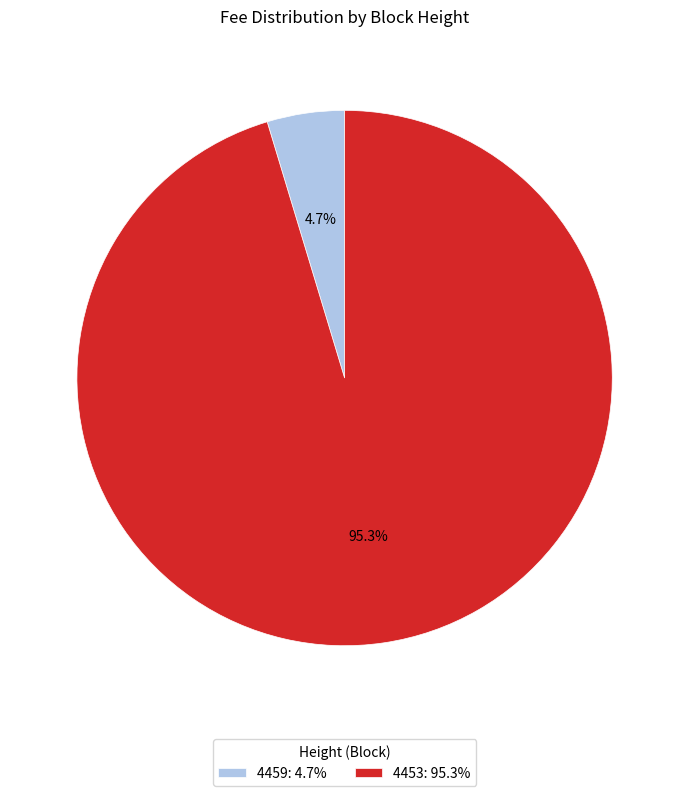

How many segments does this pie chart have?

2